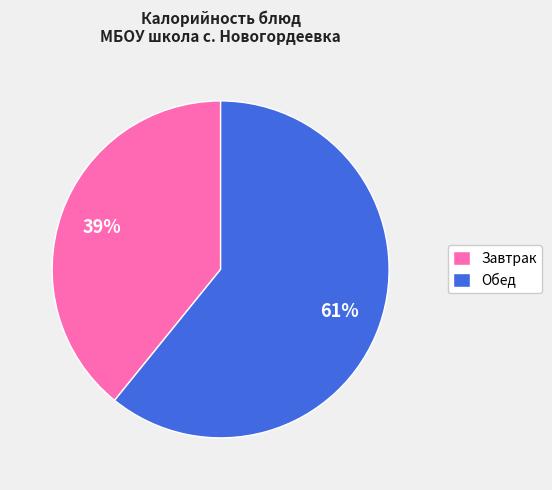

To the nearest percent, what is the average slice percentage?

50%